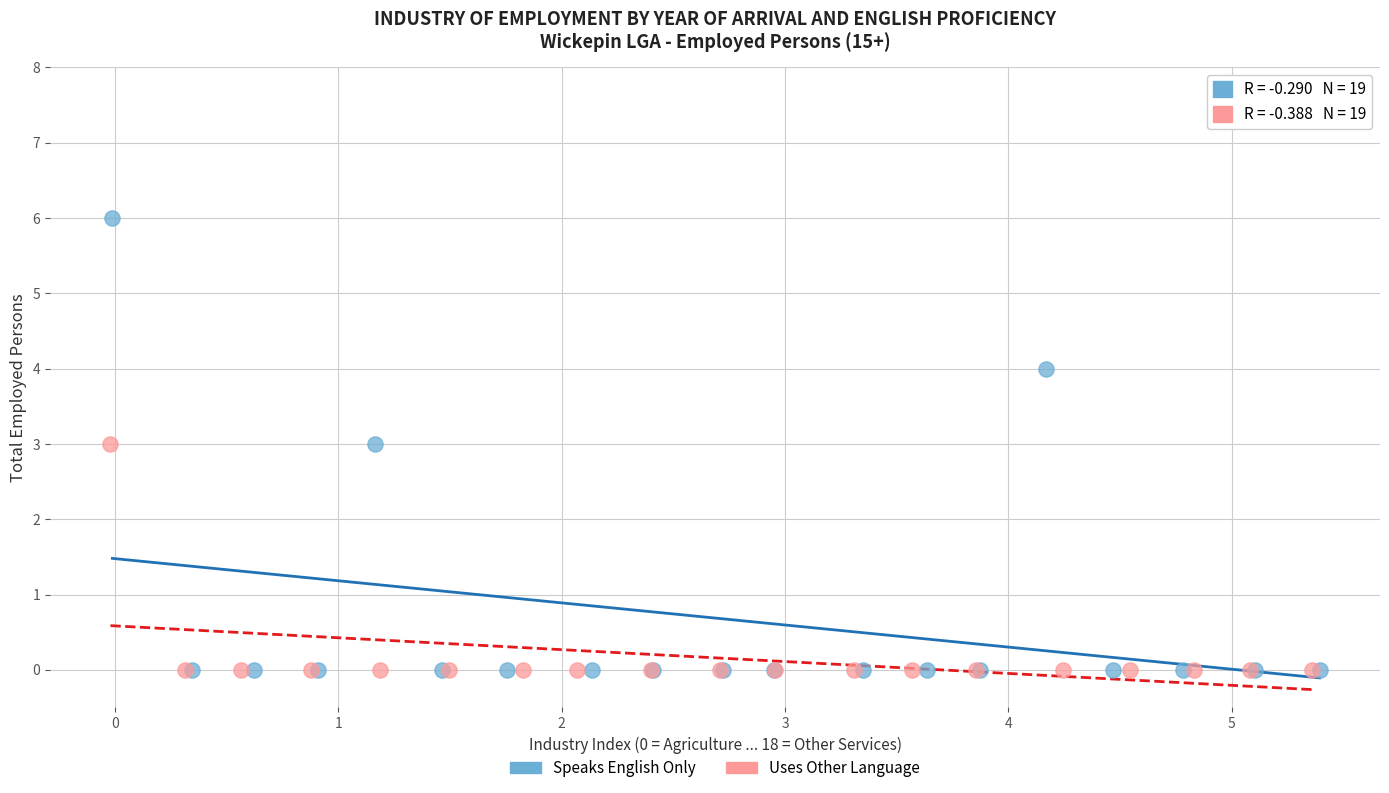

Which series reaches the maximum Y coordinate?

Speaks English Only